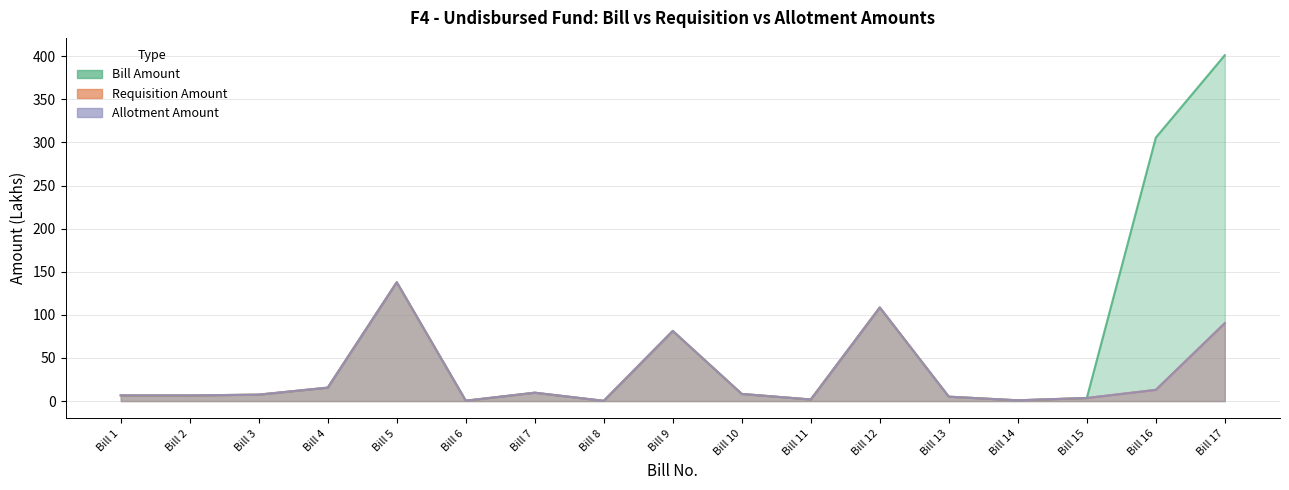

What is the value of the Requisition Amount point at the 16th from the left?

13.0